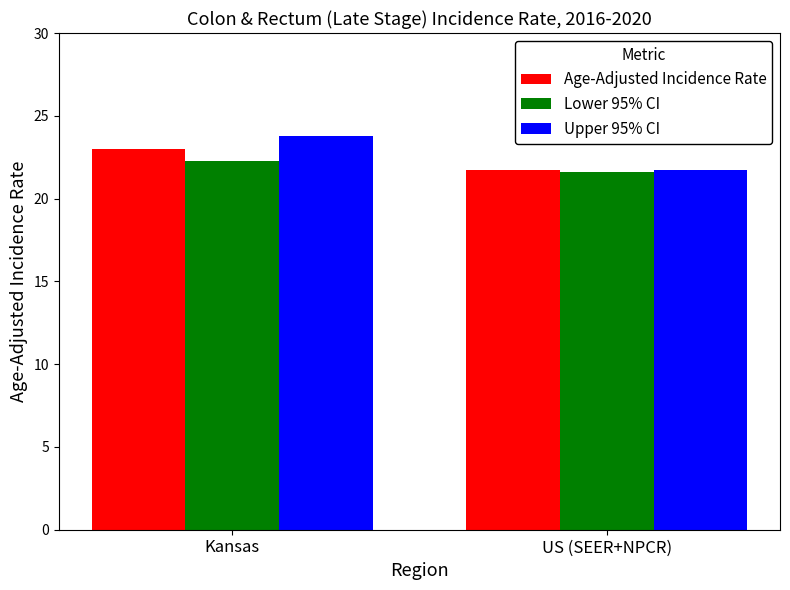

What are all the series names shown in the legend?

Age-Adjusted Incidence Rate, Lower 95% CI, Upper 95% CI